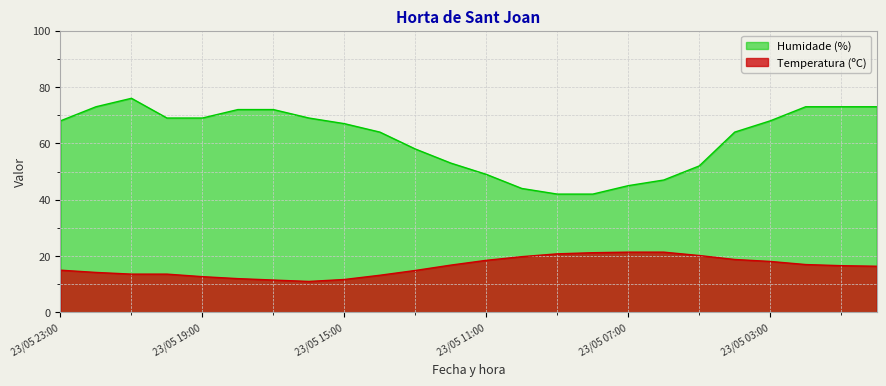

Which series has the largest total across all categories?

Humidade (%)